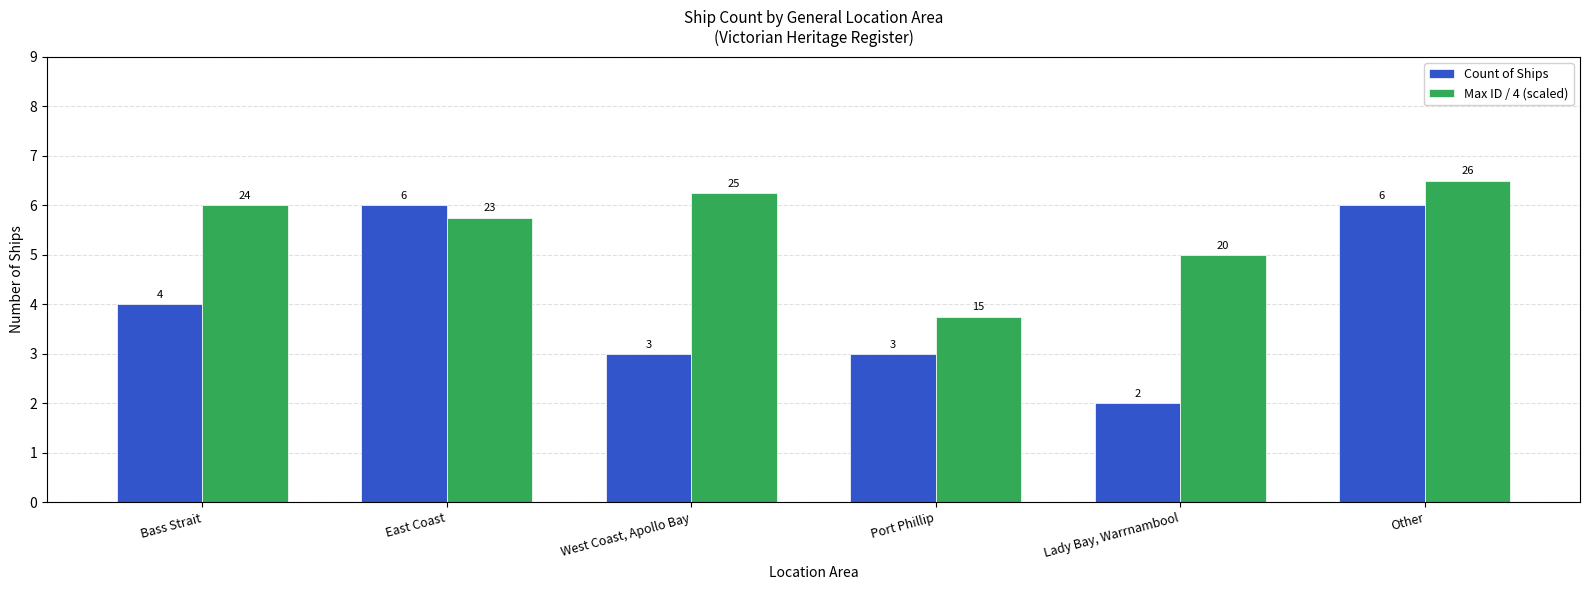

At West Coast, Apollo Bay, list the series in order from largest to smallest.

Max ID / 4 (scaled), Count of Ships